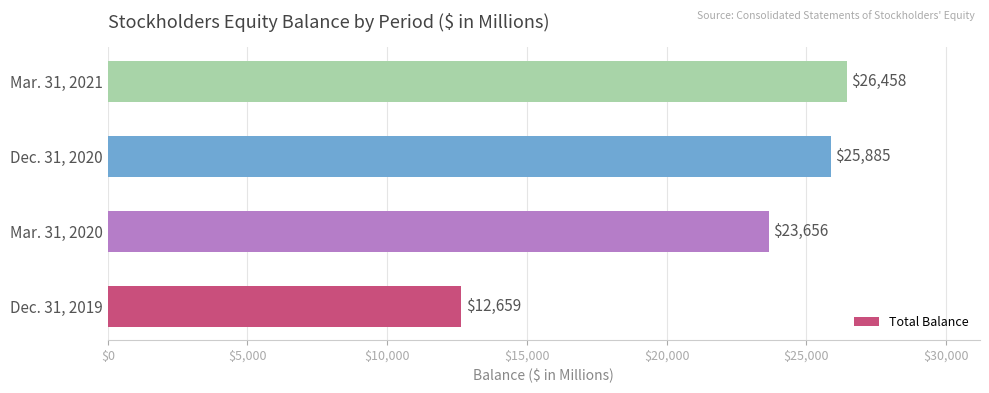

Rank the categories by value from lowest to highest.

Dec. 31, 2019, Mar. 31, 2020, Dec. 31, 2020, Mar. 31, 2021